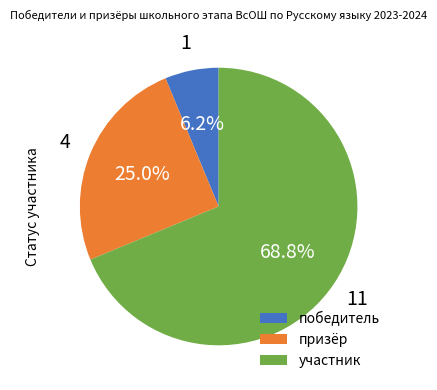

Does победитель account for over 50% of the chart?

No